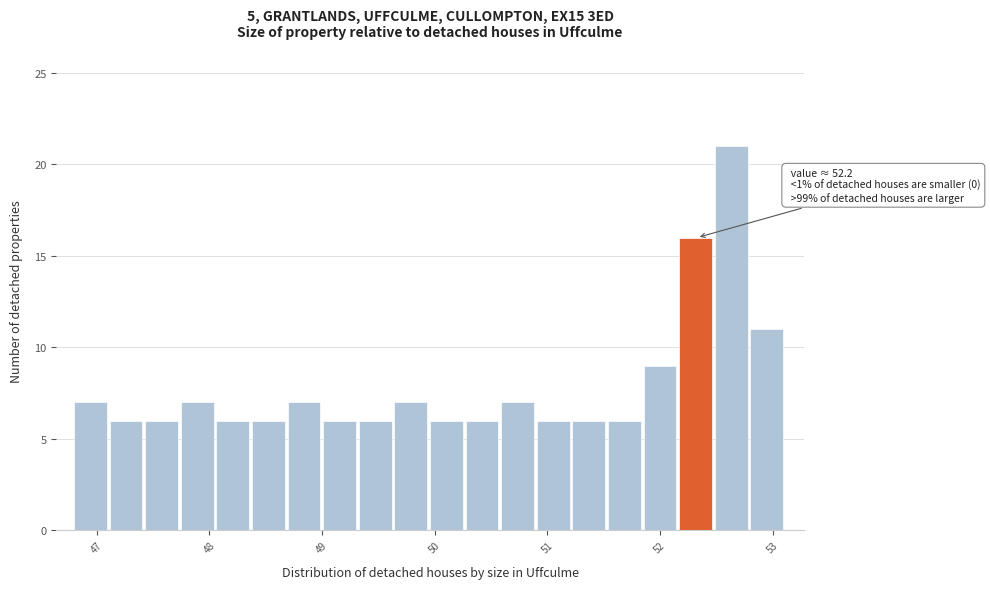

Around what value on the x-axis is the tallest bar? Give the approximate position of its centre, as read against the axis.

52.6